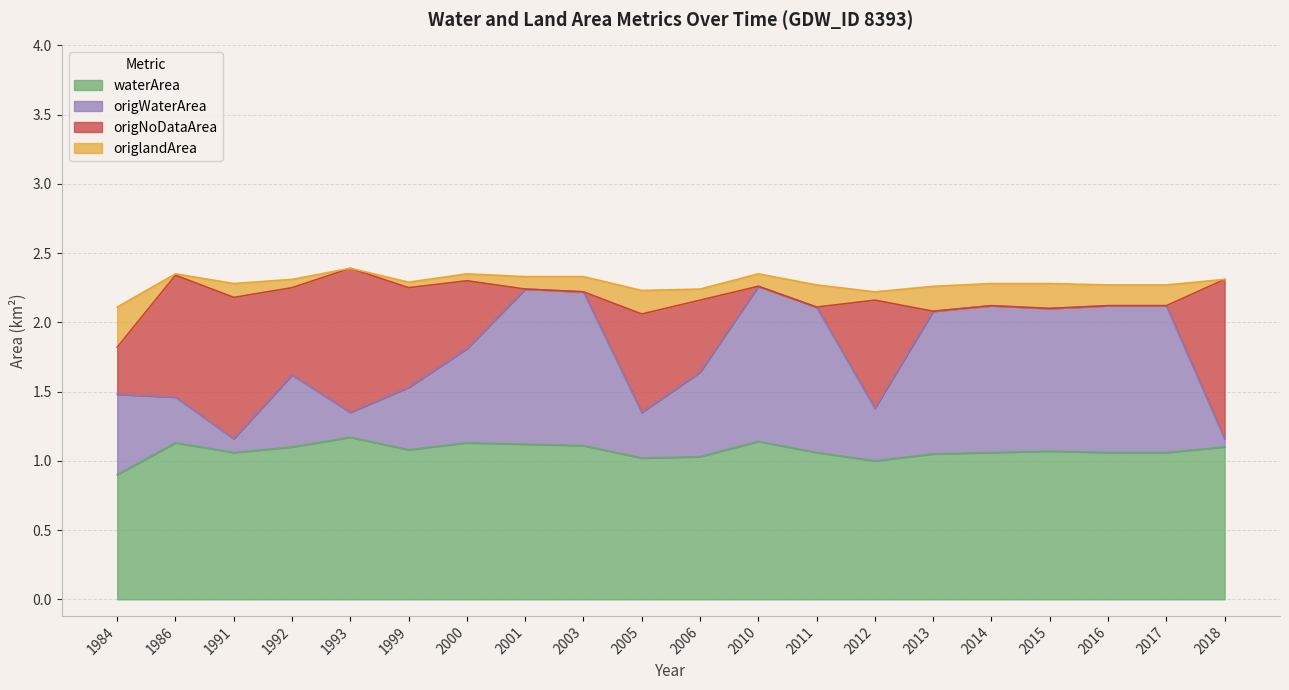

True or false: origWaterArea has a value of 3.1 at 2001.

False